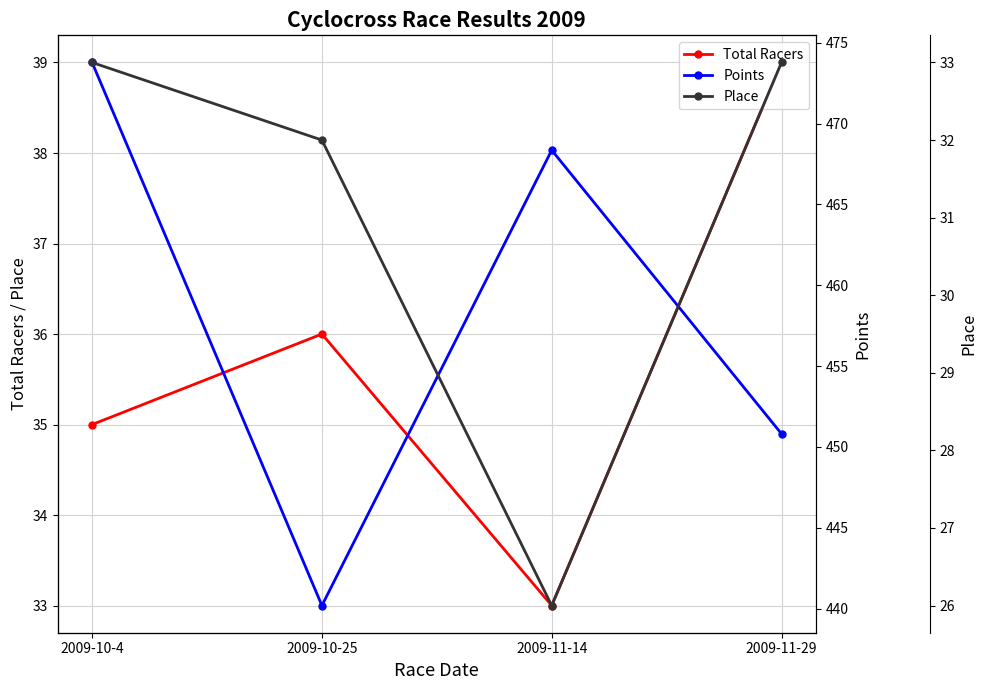

Reading left to right, extract all data points from this chart.

Total Racers: 35.0	36.0	33.0	39.0
Points: 473.8	440.2	468.4	450.8
Place: 33.0	32.0	26.0	33.0